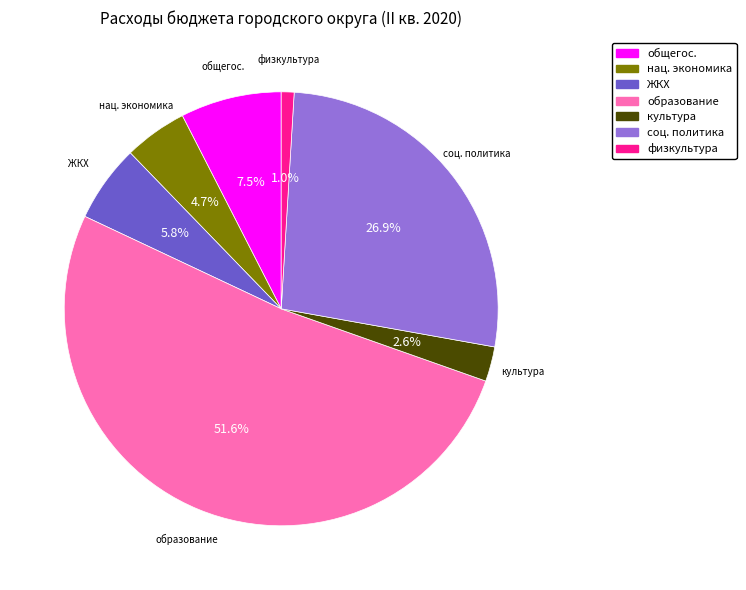

How many slices are in this pie chart?

7